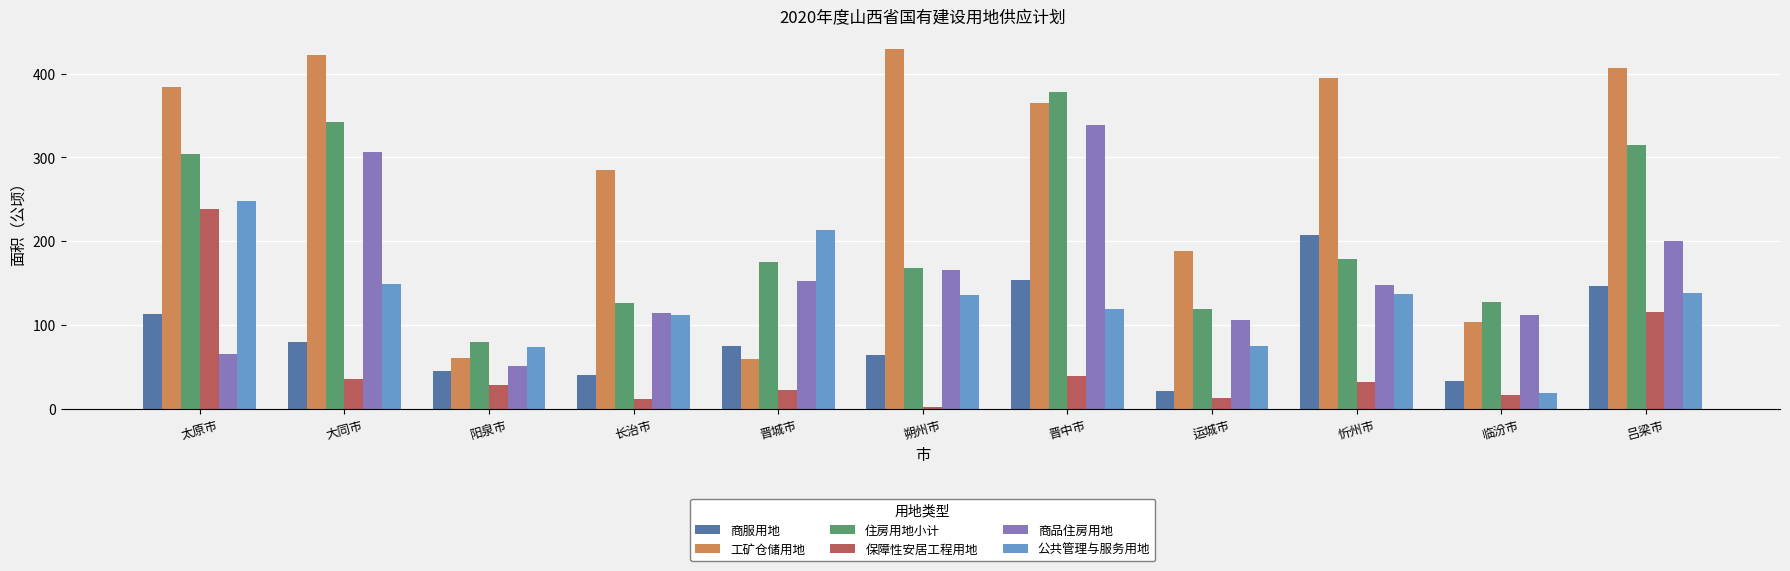

What is the label of the 2nd bar from the left?

大同市